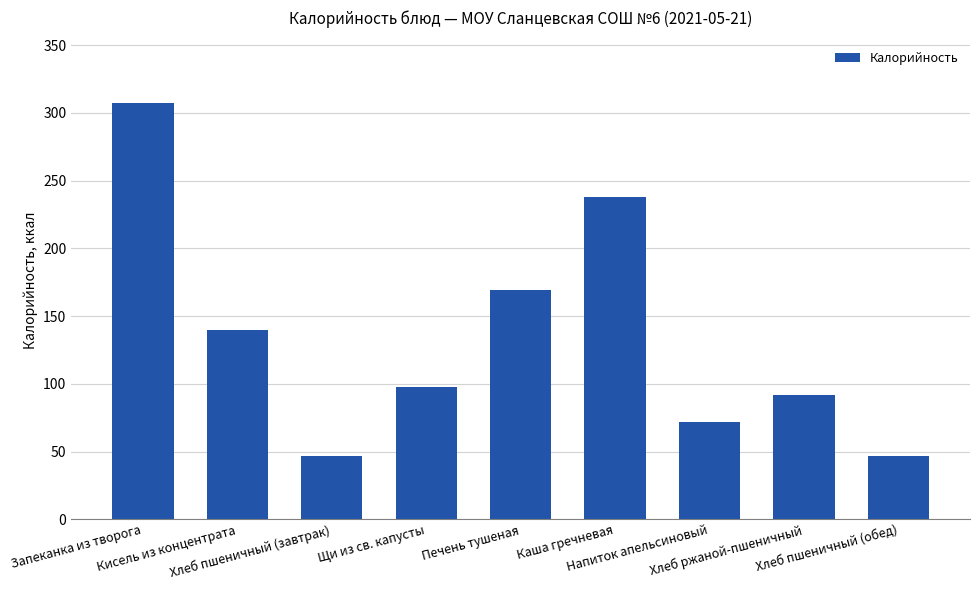

Are the bars horizontal?

No